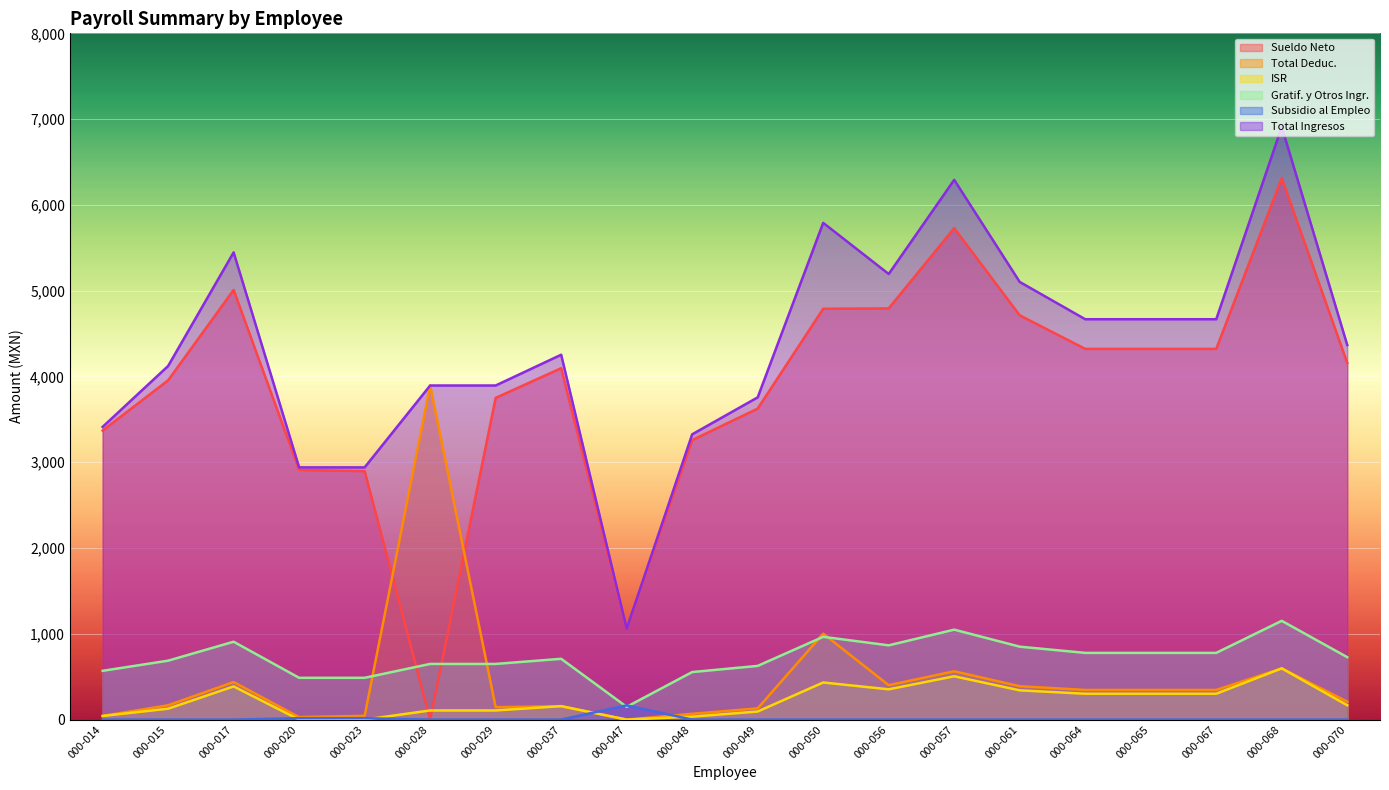

How many values in the Total Ingresos series exceed 4366?

10